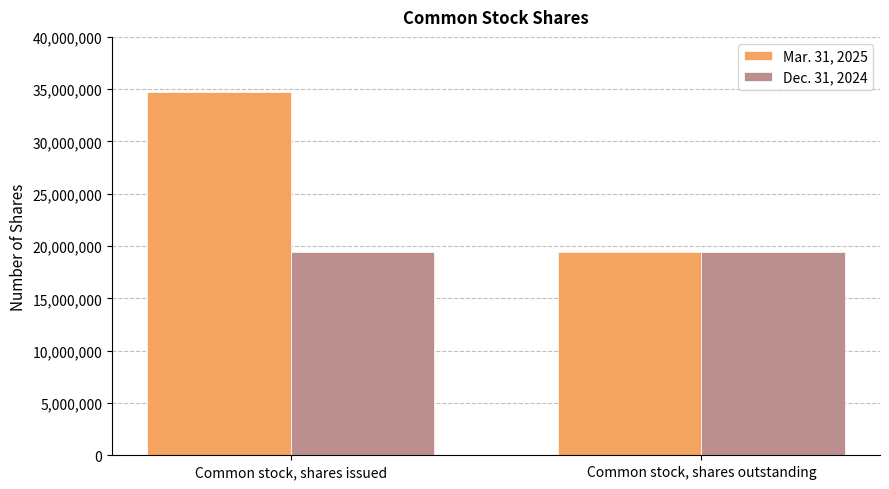

How many bars are there in each group?

2